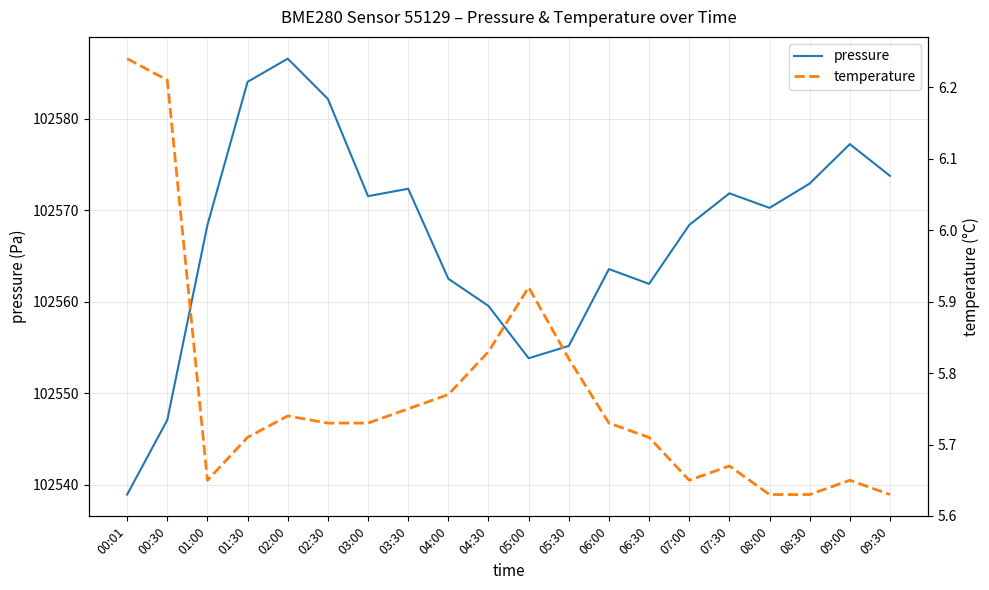

At how many categories does at least one series exceed 22302?

20